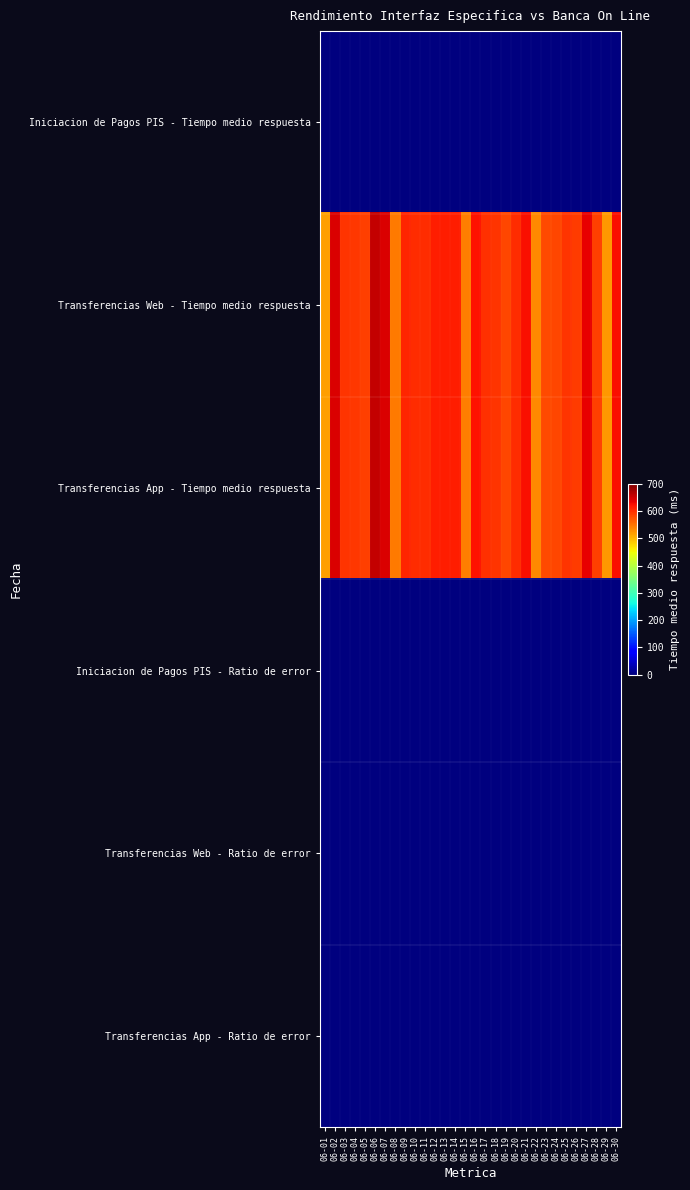

Between 06-10 and 06-21, which series saw the biggest shift?

Transferencias Web - Tiempo medio respuesta